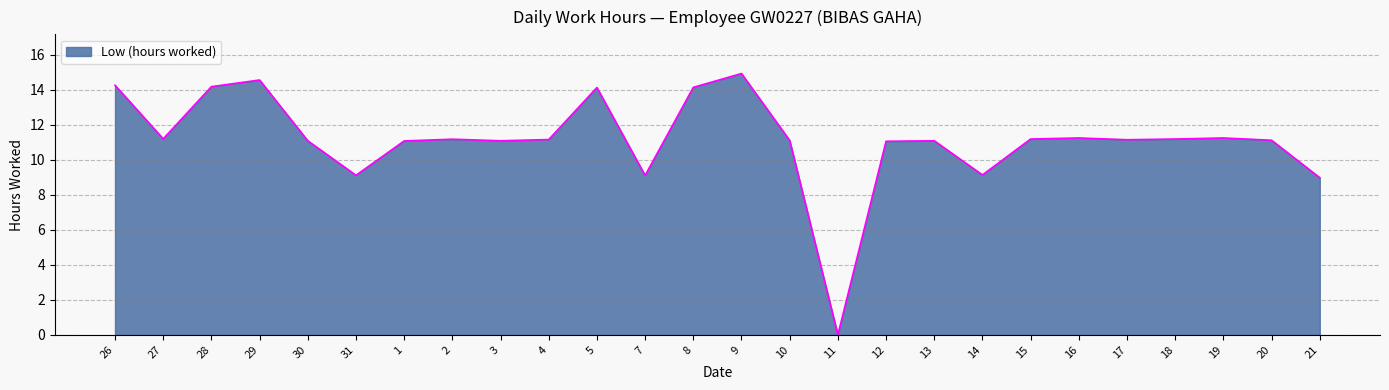

How many data points are less than 11?

5